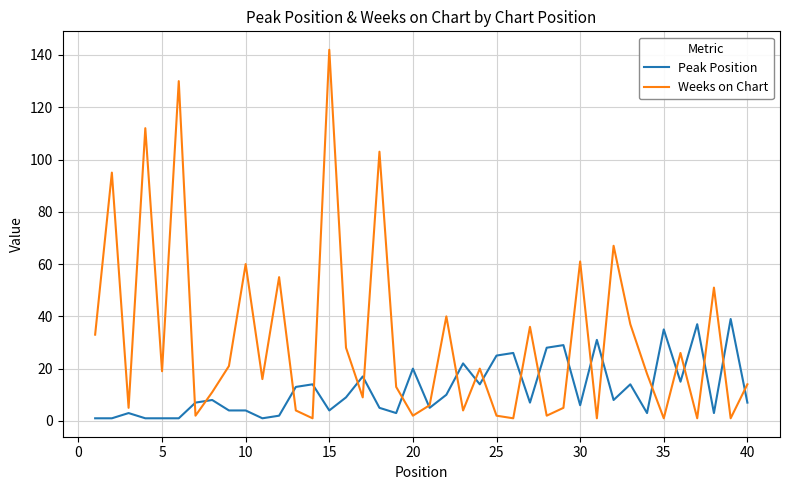

Is this an area chart (filled region under the line)?

No